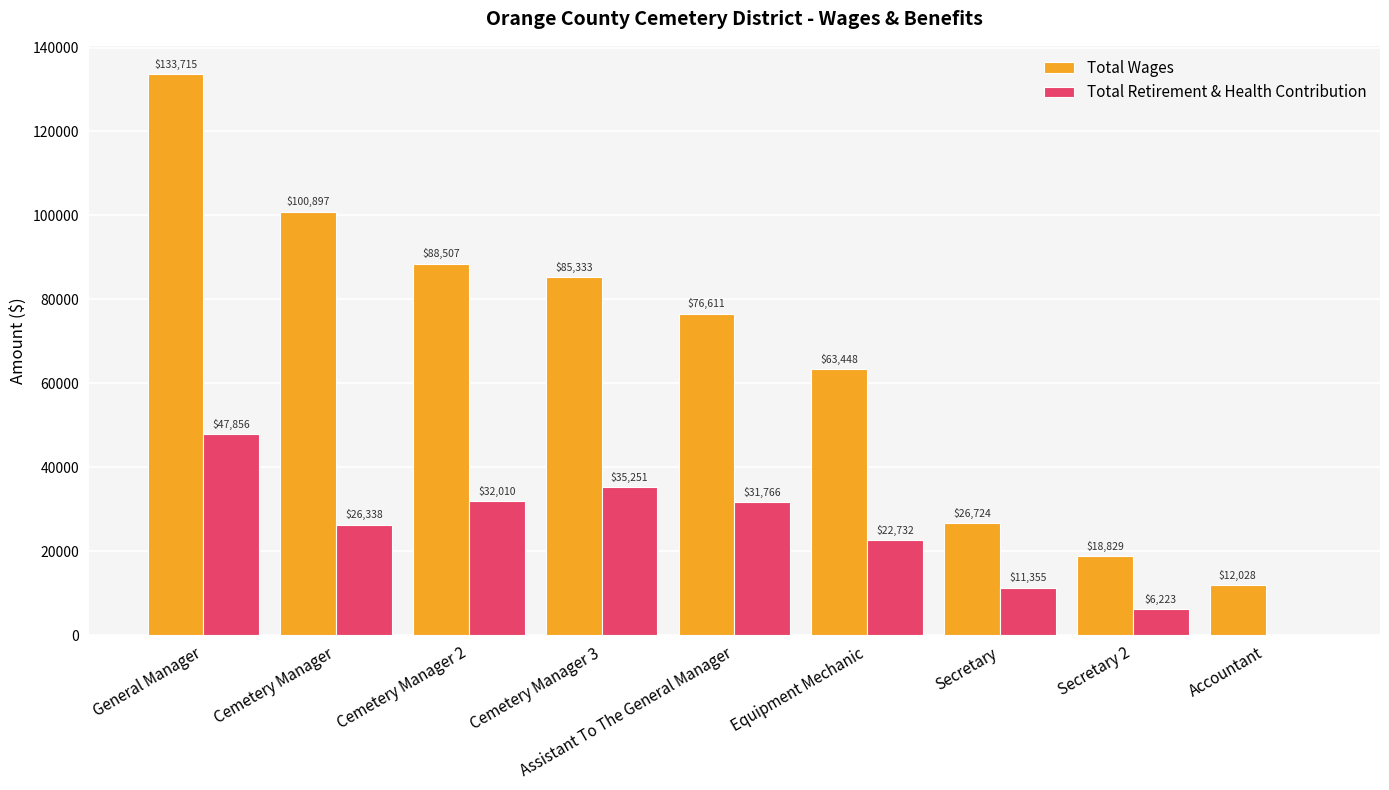

Reading left to right, what are all the values shown in this chart?

Total Wages: 133715	100897	88507	85333	76611	63448	26724	18829	12028
Total Retirement & Health Contribution: 47856	26338	32010	35251	31766	22732	11355	6223	0